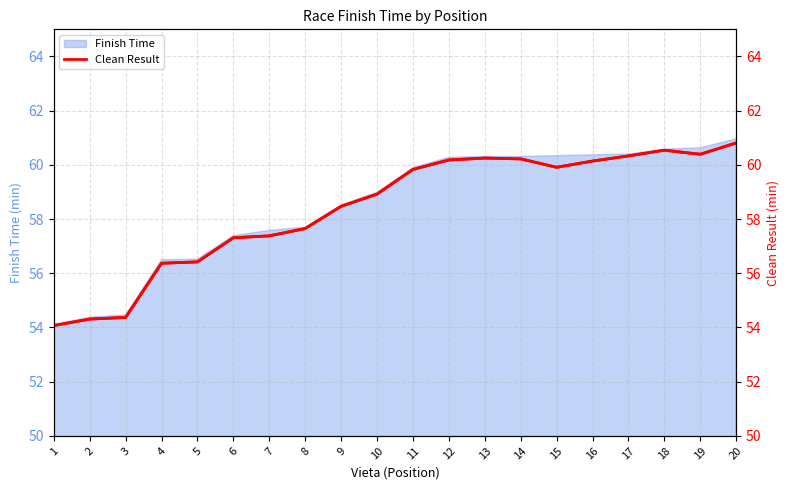

What is the greatest value displayed?

60.8